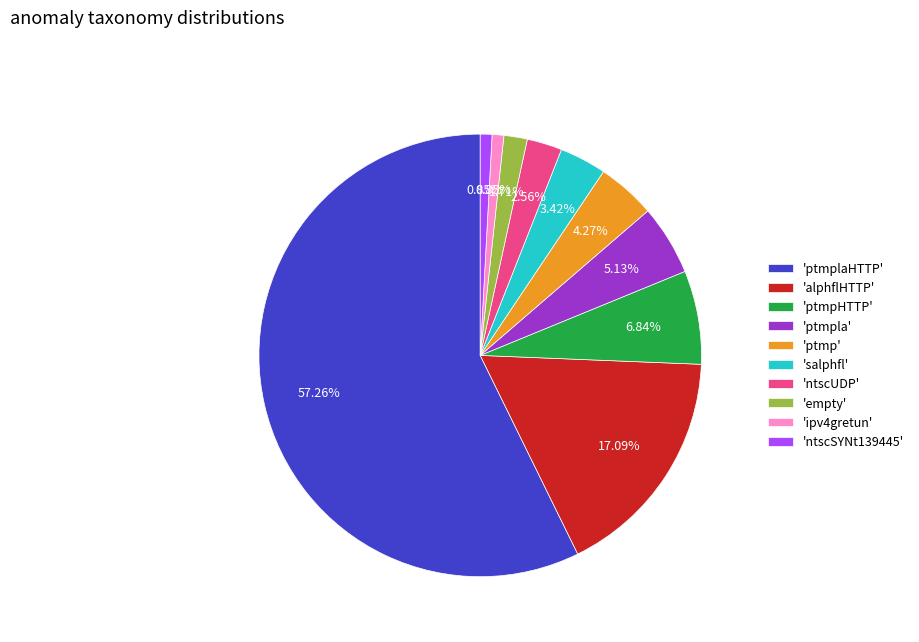

Do 'alphflHTTP' and 'ptmpHTTP' together represent more than half of the pie?

No